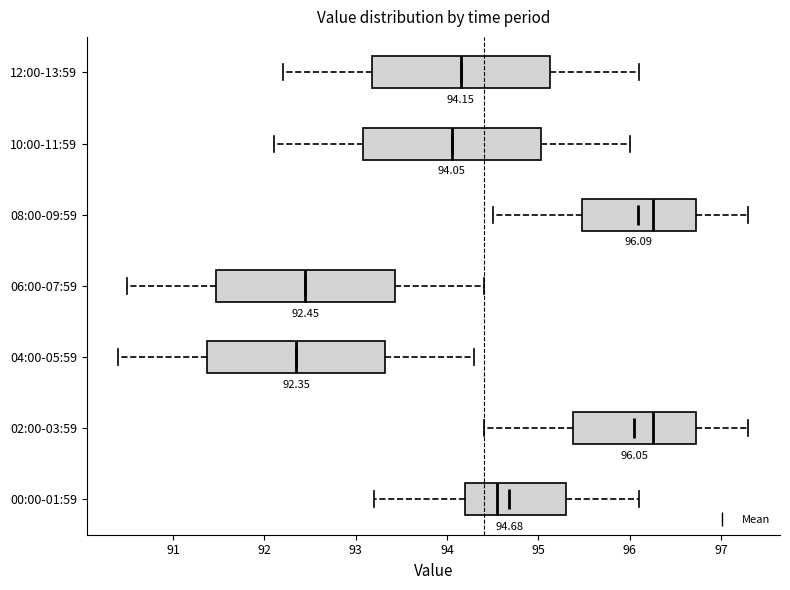

Which box's median line is the furthest to the left?

04:00-05:59